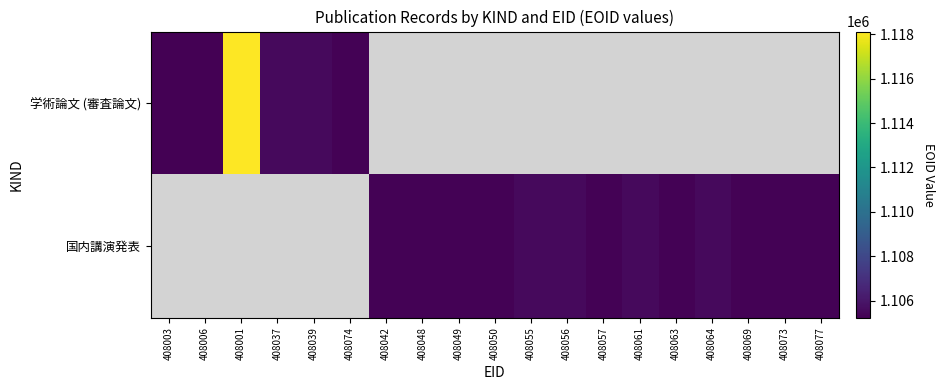

Which series has the largest range (max minus min)?

学術論文 (審査論文)